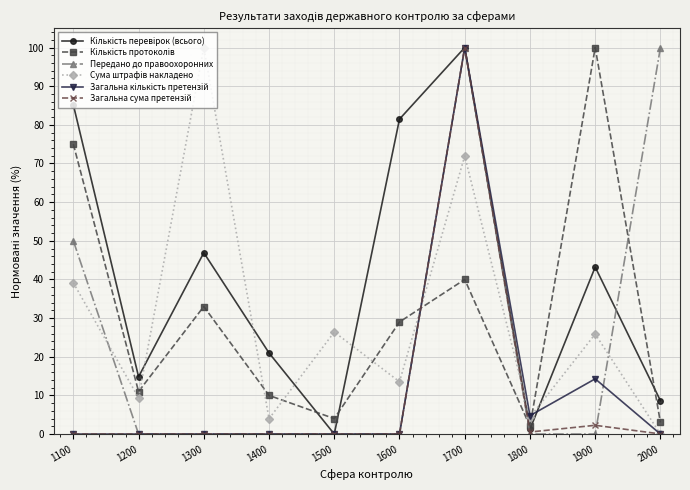

What is the maximum value shown in the chart?

100.0